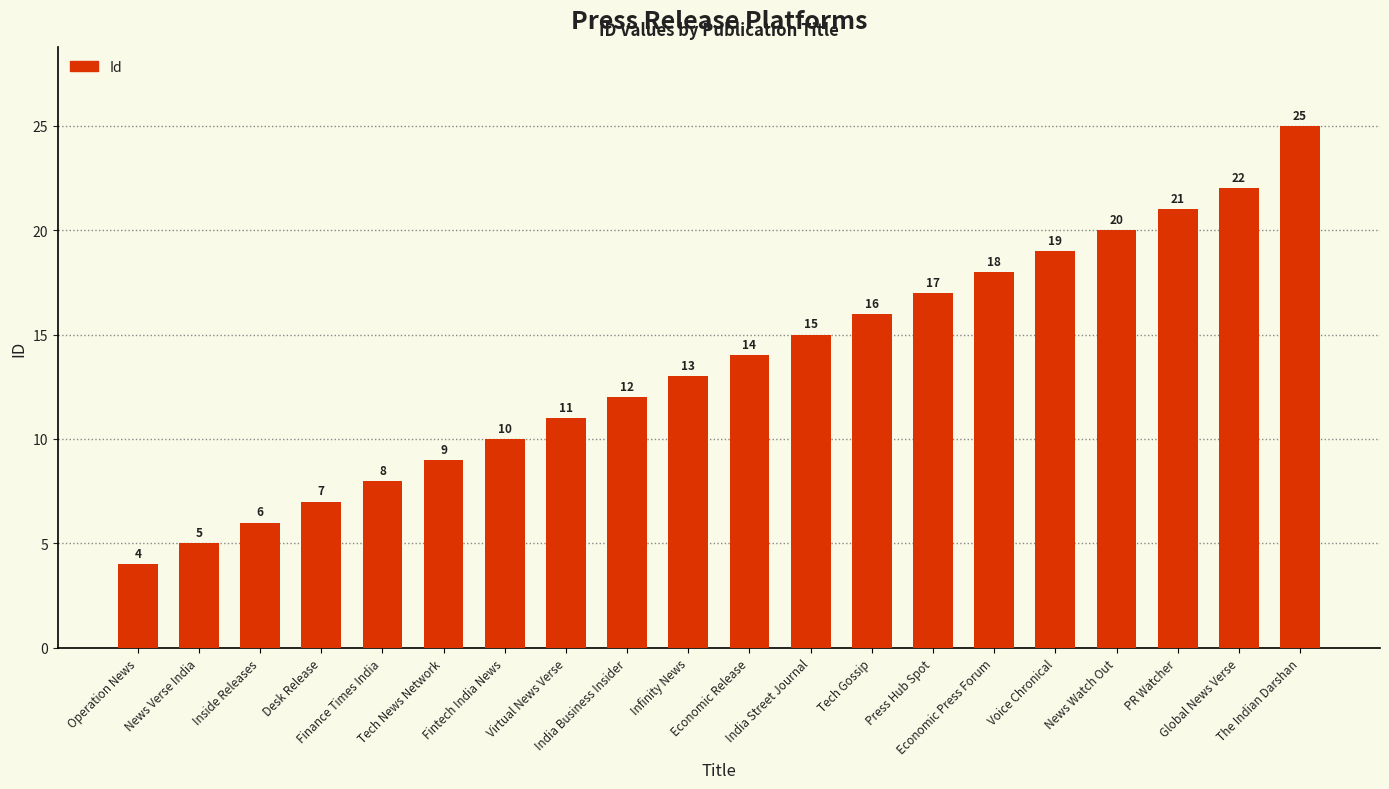

Does the chart contain stacked bars?

No